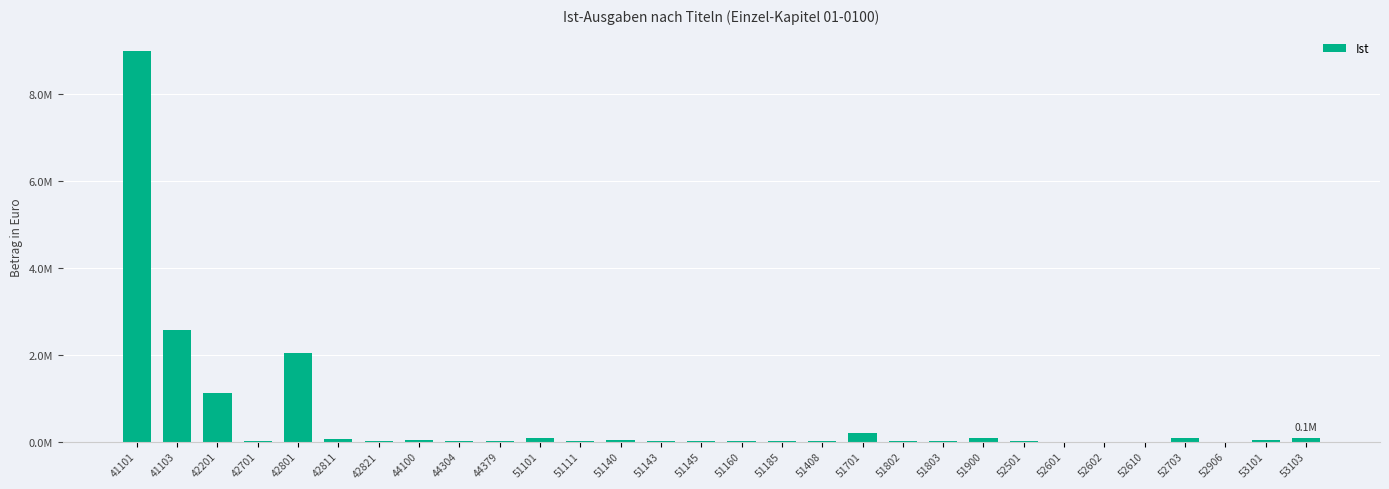

Are the bars horizontal?

No